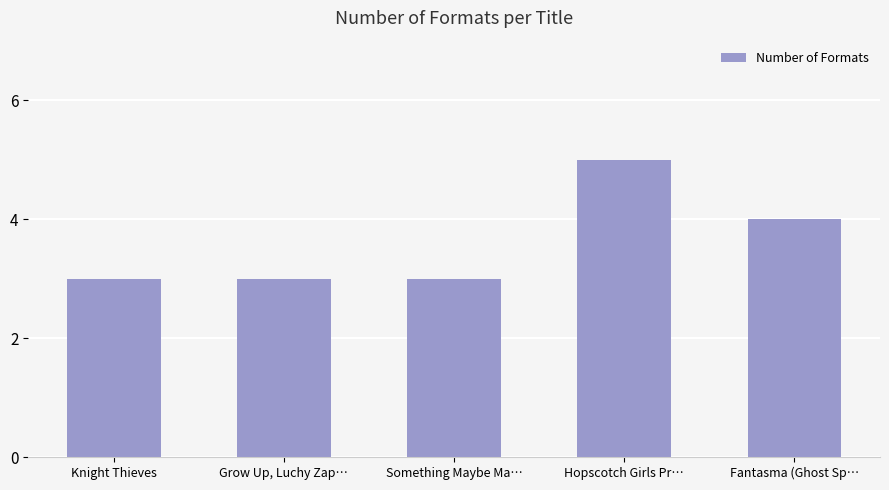

What is the value of the 2nd bar from the left?

3